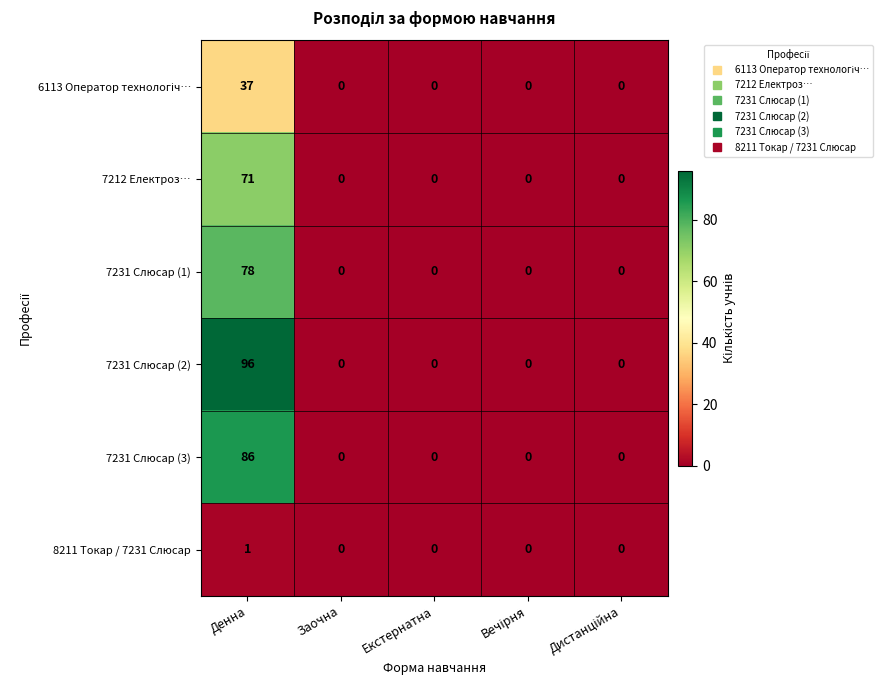

At how many categories does at least one series exceed 81?

1